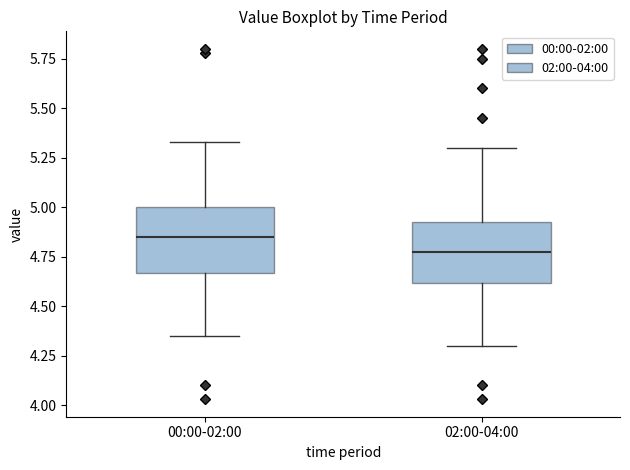

Reading left to right, read every box against the y-axis: the position of its median line, the range the box covers, and the ends of its whiskers. The values are not printed on the chart, so give them approximately, as read against the axis.

00:00-02:00: median 4.85, box 4.65 to 5.00, whiskers 4.35 to 5.35
02:00-04:00: median 4.80, box 4.60 to 4.95, whiskers 4.30 to 5.30